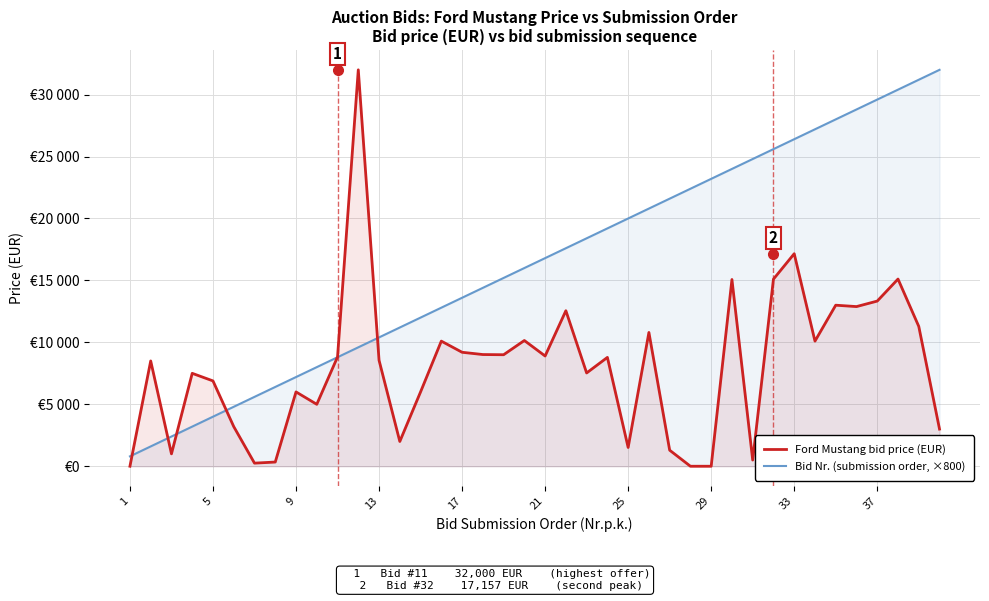

How many interior local peaks does the Ford Mustang bid price (EUR) series have?

13